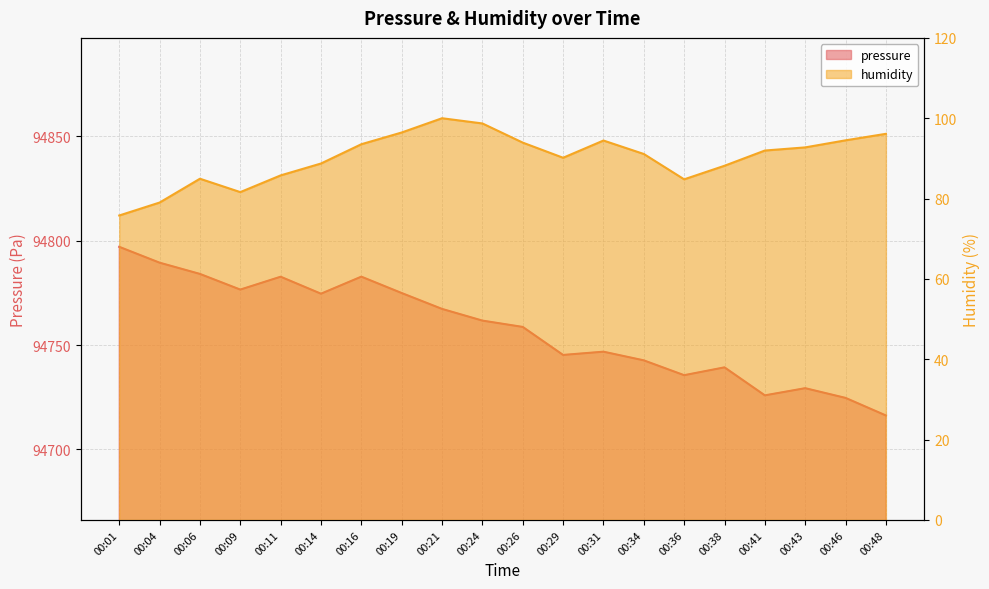

List the series in order of their peak value, lowest first.

humidity, pressure